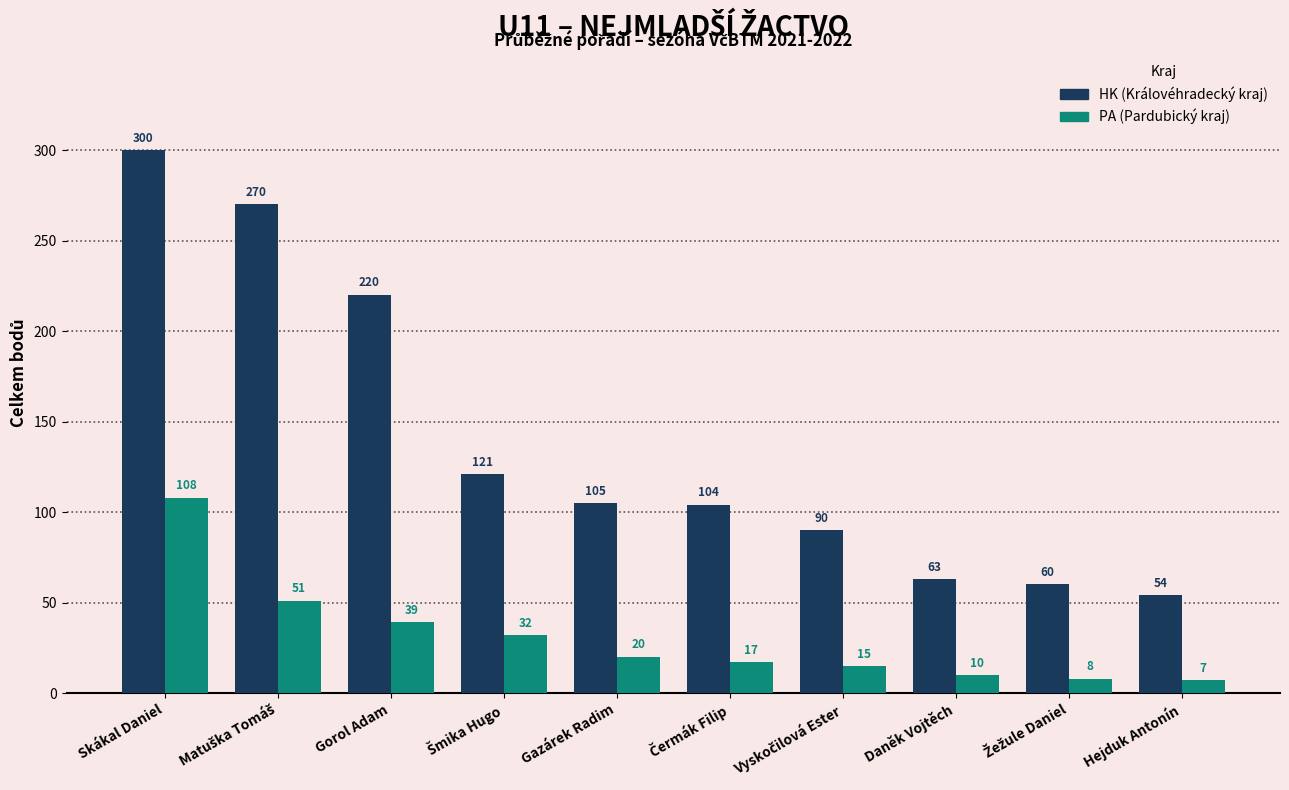

What is the label of the 6th bar from the right?

Gazárek Radim